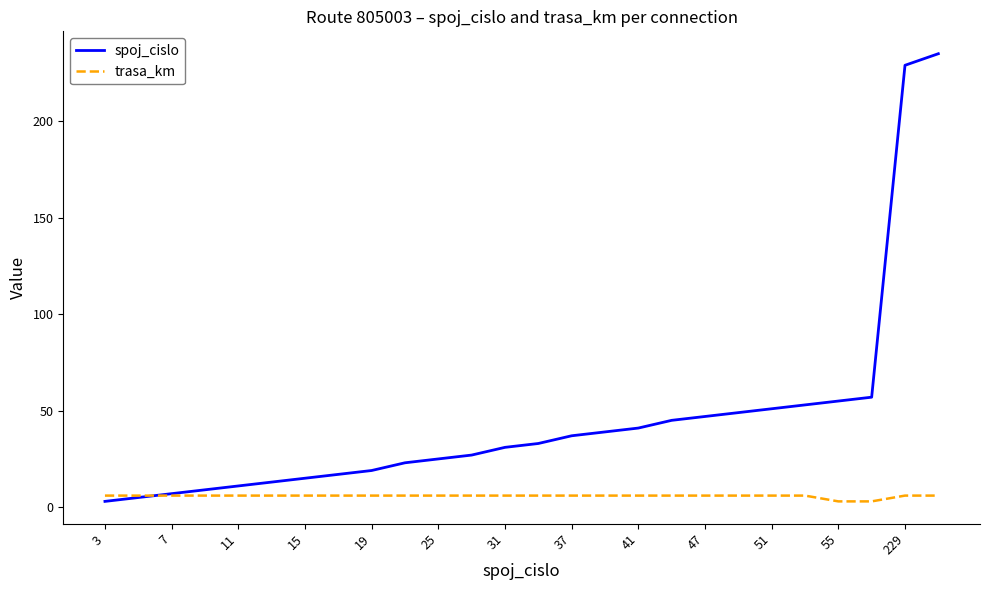

How many distinct data groups are displayed?

2